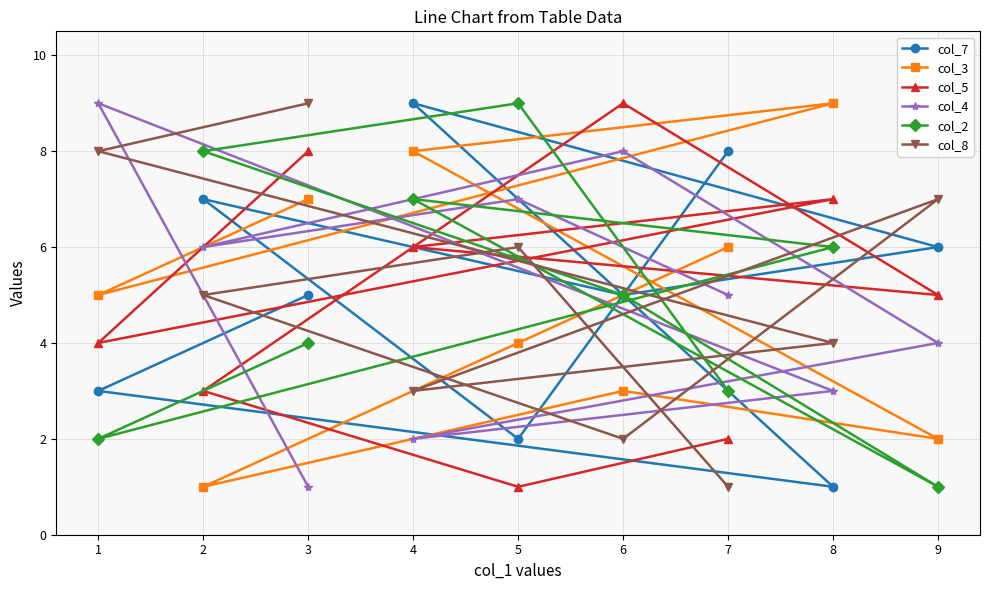

What is the sum of the col_2 values at 2 and 7?

11